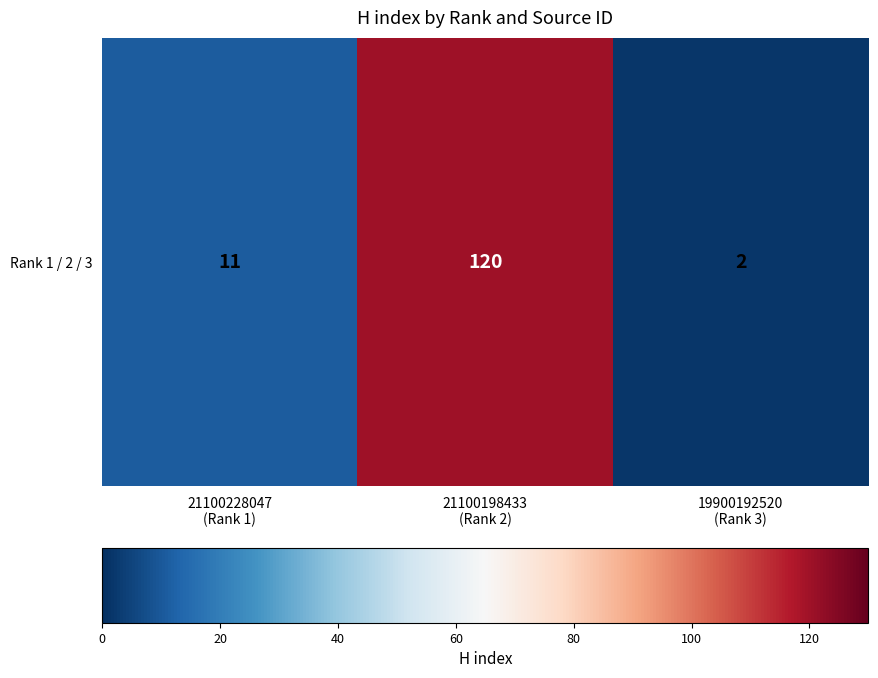

Reading left to right, extract all data points from this chart.

21100228047
(Rank 1)=11	21100198433
(Rank 2)=120	19900192520
(Rank 3)=2